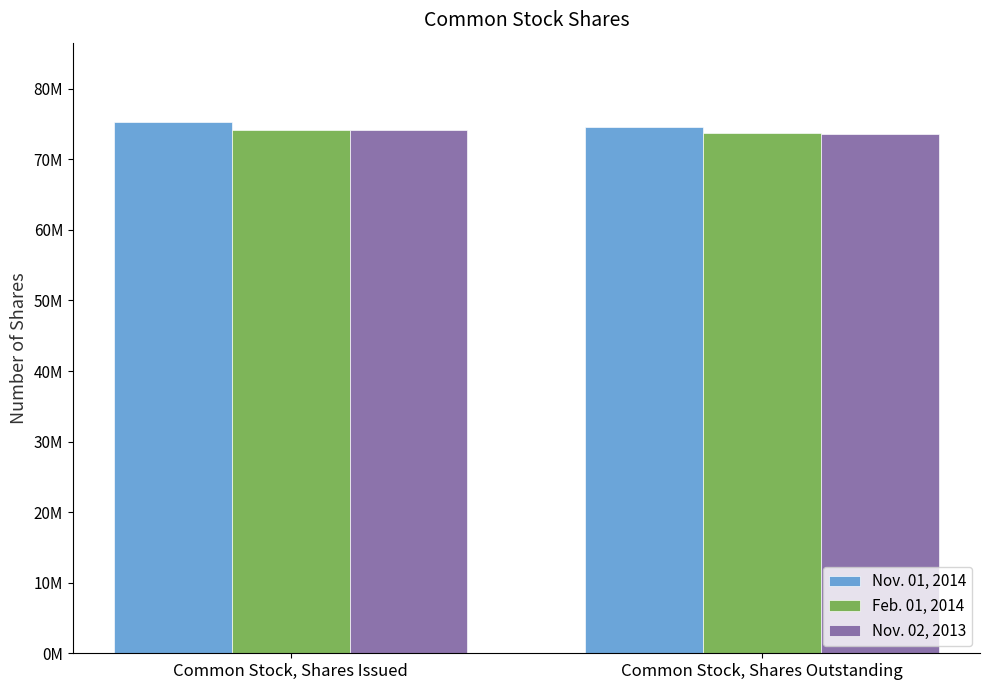

What is the difference between the highest and lowest values at Common Stock, Shares Outstanding?

957584